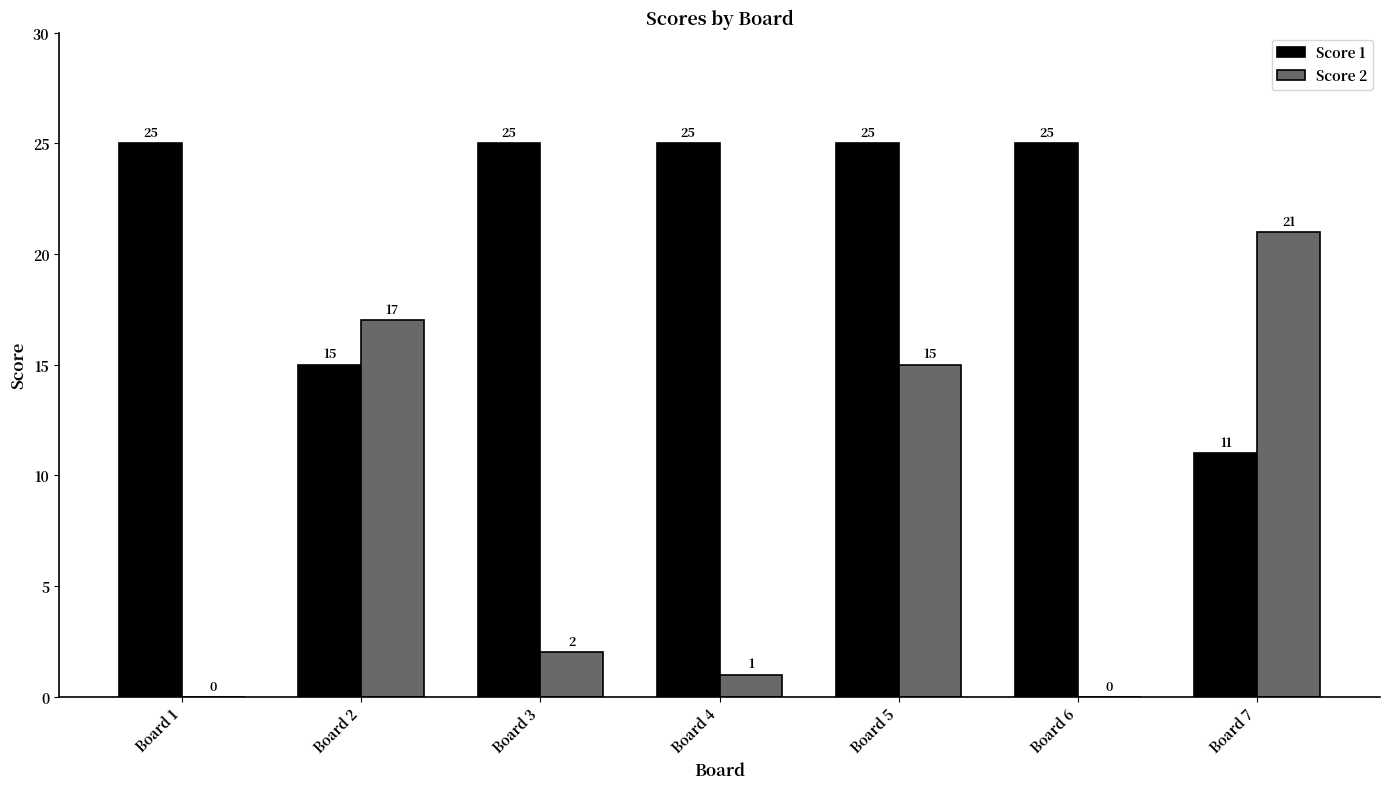

Is it true that Score 2 equals 15 at Board 5?

True